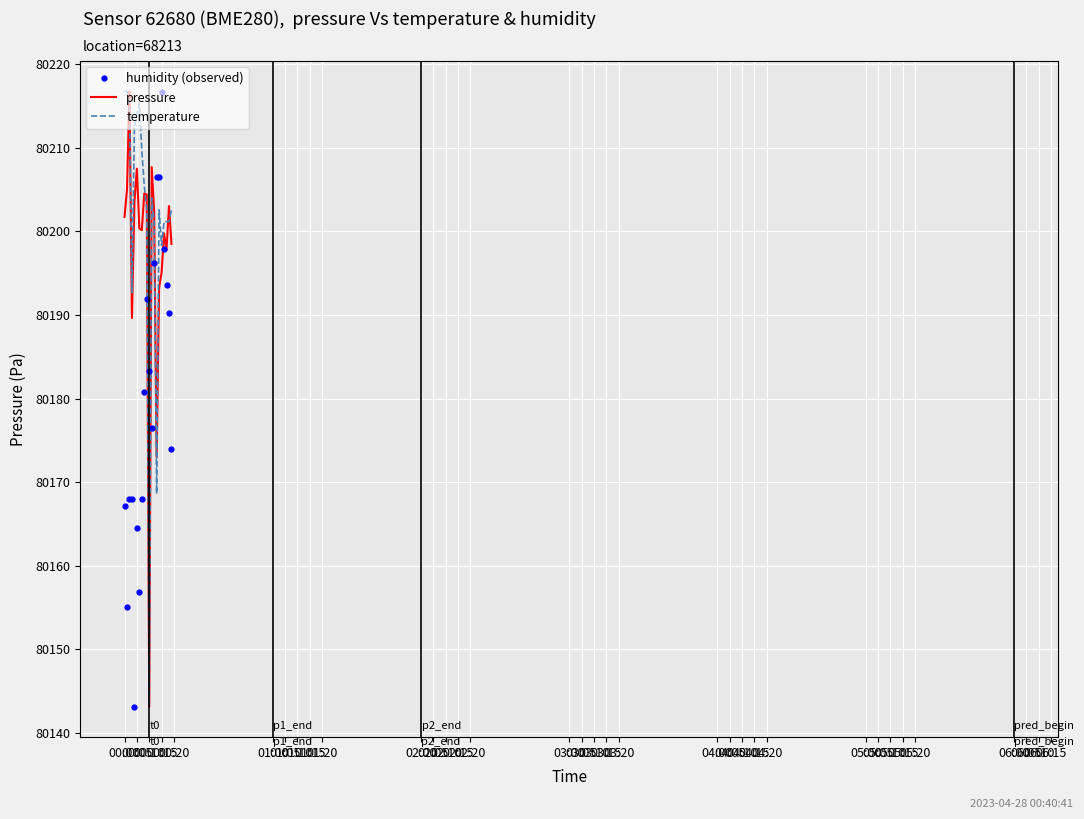

Which series has the largest total across all categories?

temperature